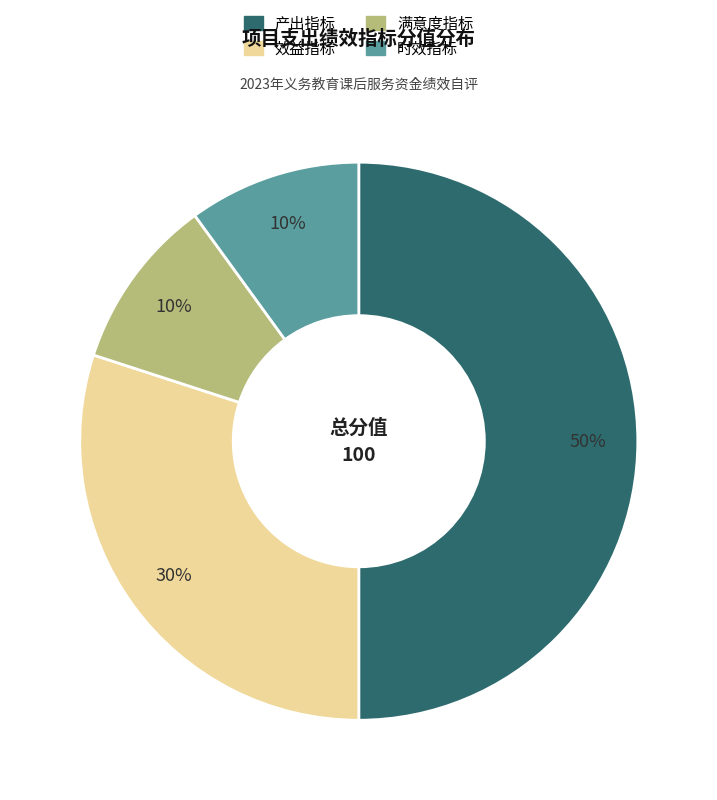

Does 效益指标 represent more than half of the total?

No